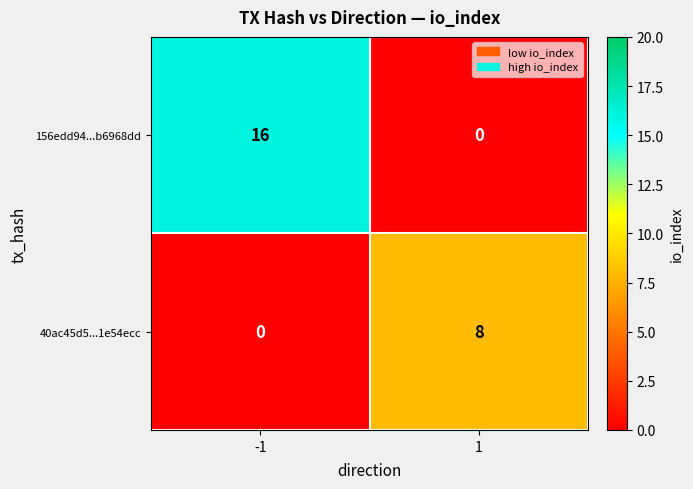

What is the difference between the highest and lowest values at 1?

8